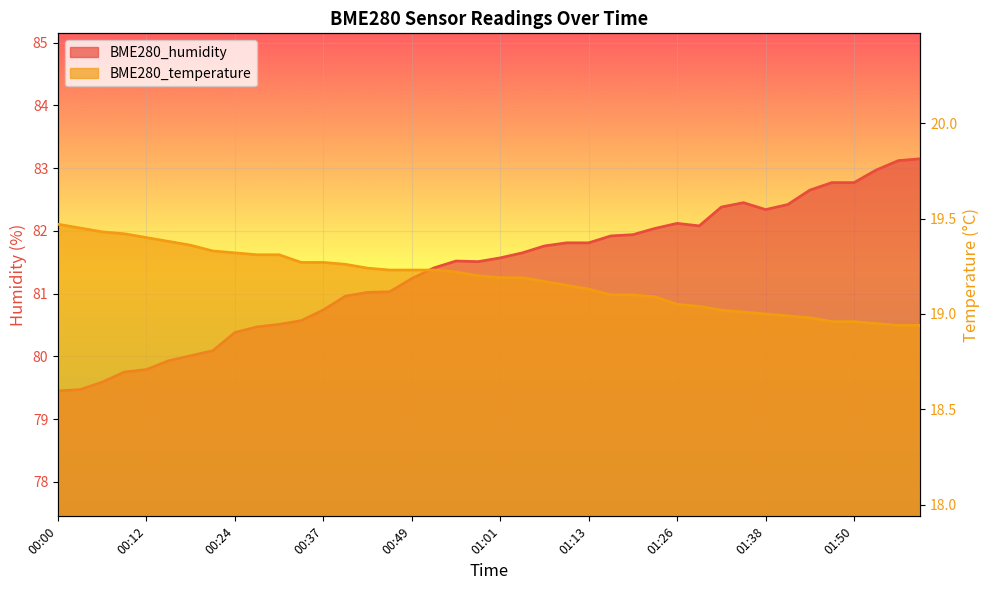

True or false: BME280_temperature and BME280_humidity cross at least once.

False